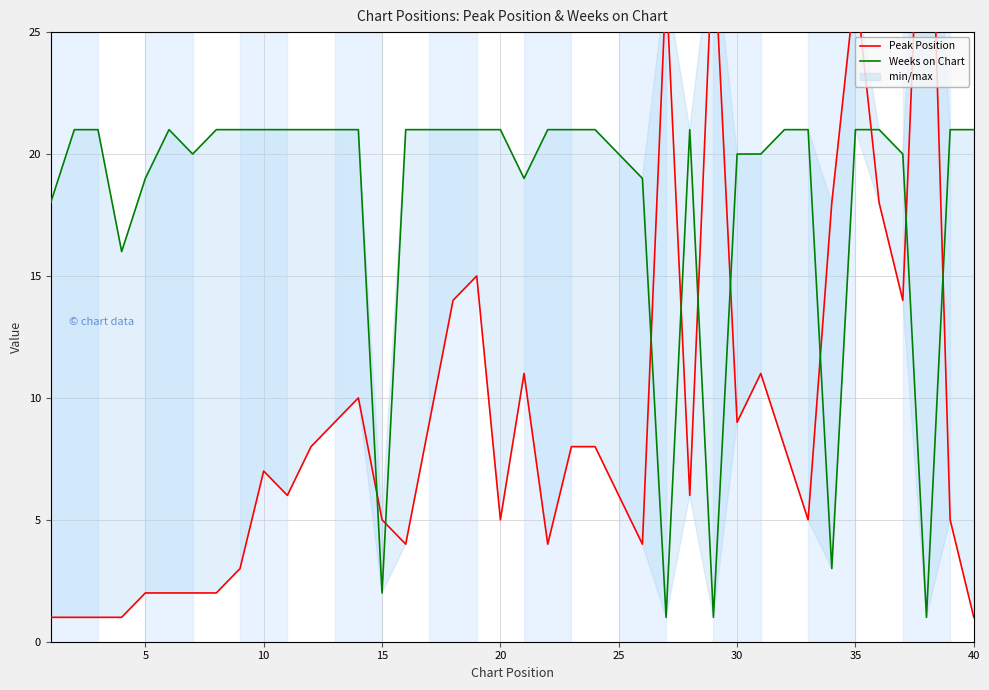

Rank the series by their maximum value, from highest to lowest.

Peak Position, Weeks on Chart